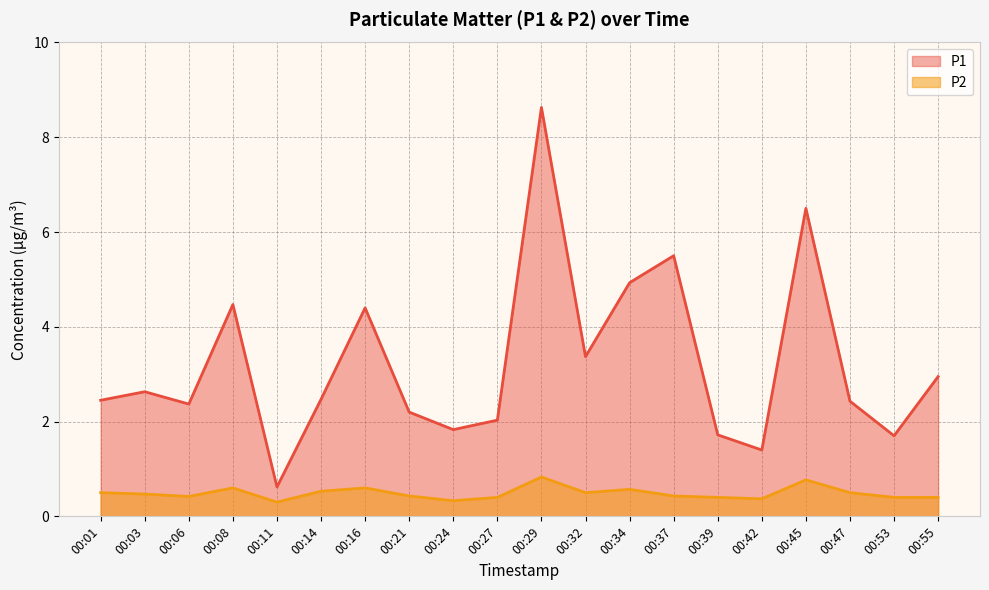

True or false: P2 and P1 intersect in this chart.

False